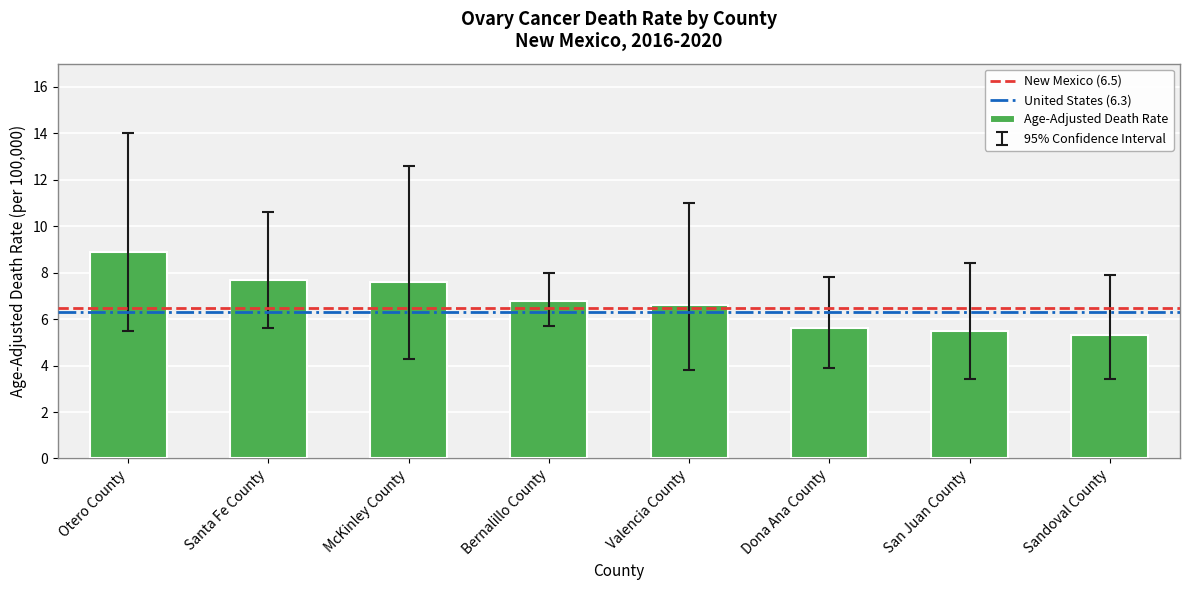

What is the difference between the values at Santa Fe County and Sandoval County?

2.4